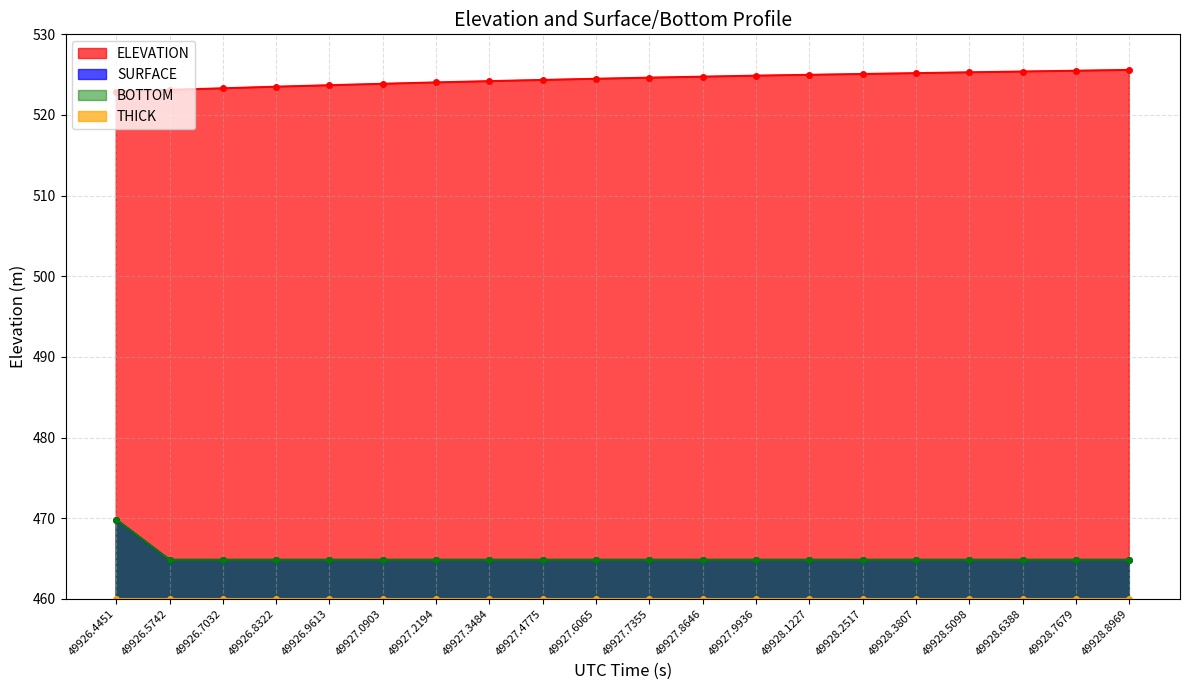

What is the label of the 1st point from the right?

49928.8969